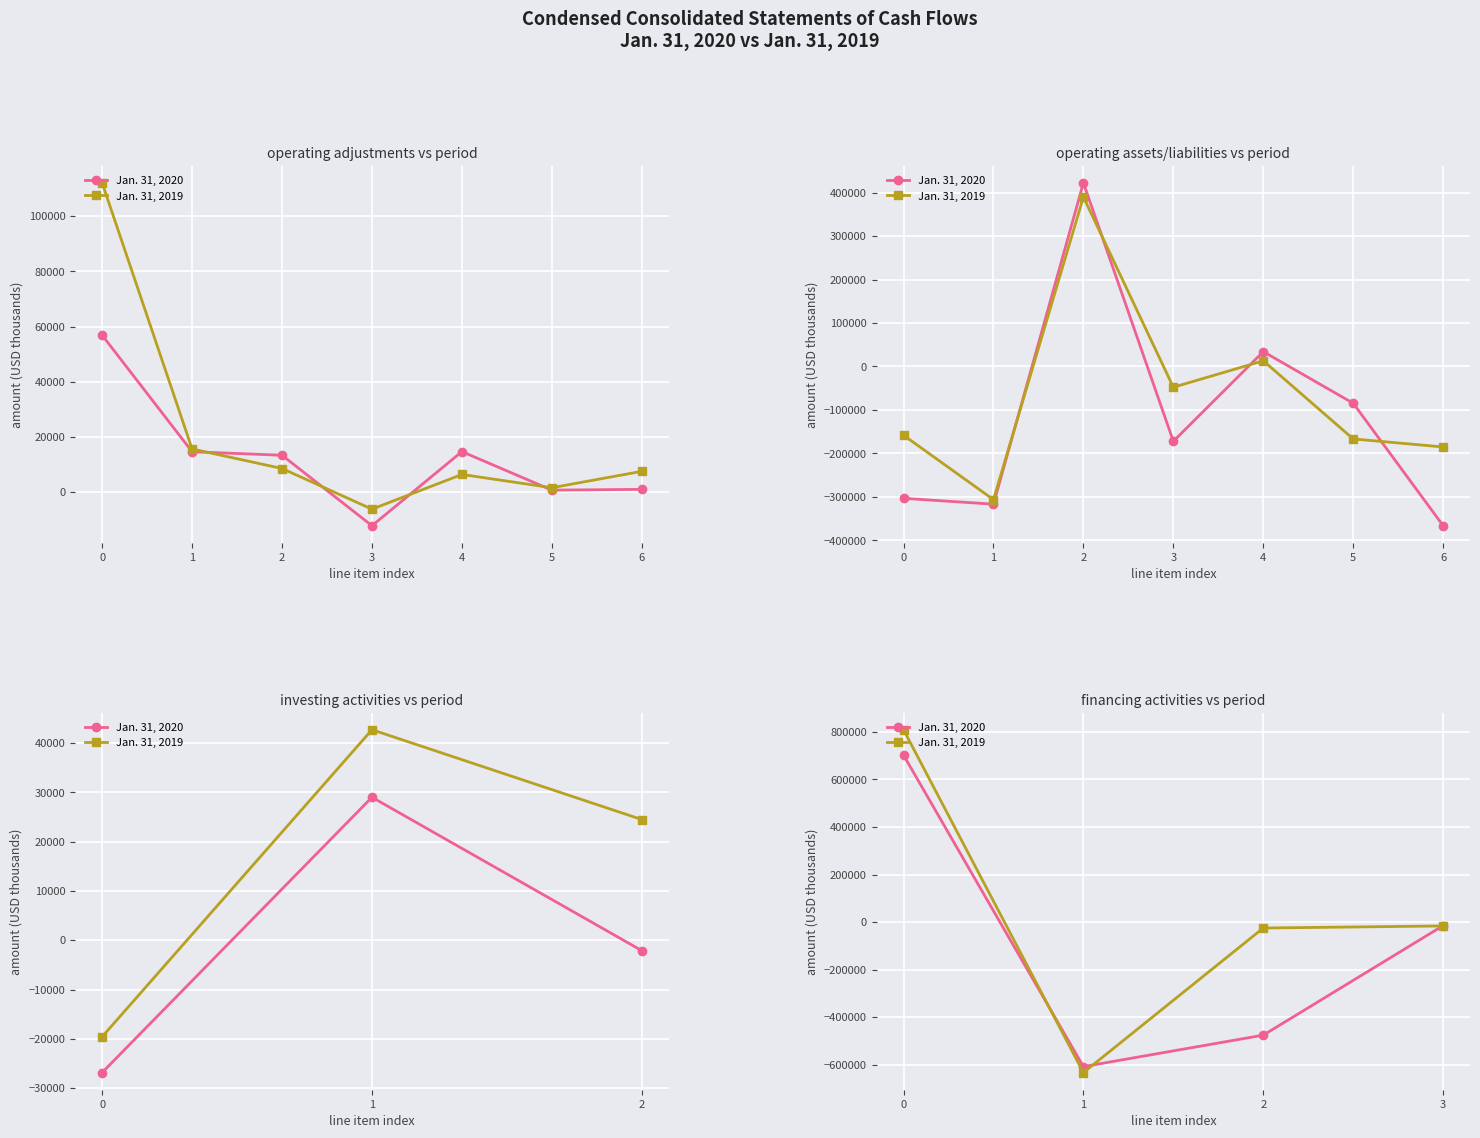

Where is Jan. 31, 2020 nearest to the value 47124?

3